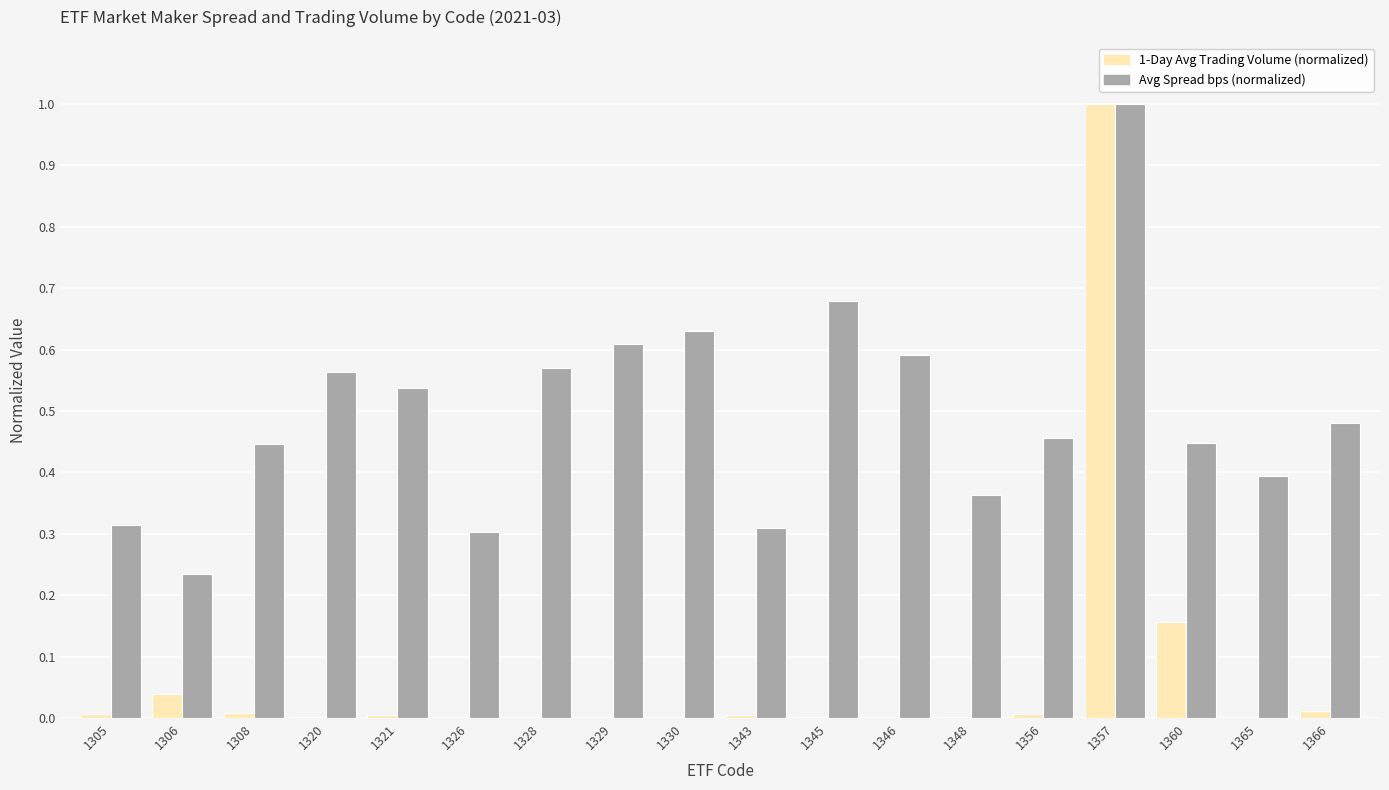

Is the value of 1-Day Avg Trading Volume (normalized) at 1348 greater than the value of Avg Spread bps (normalized) at 1330?

No